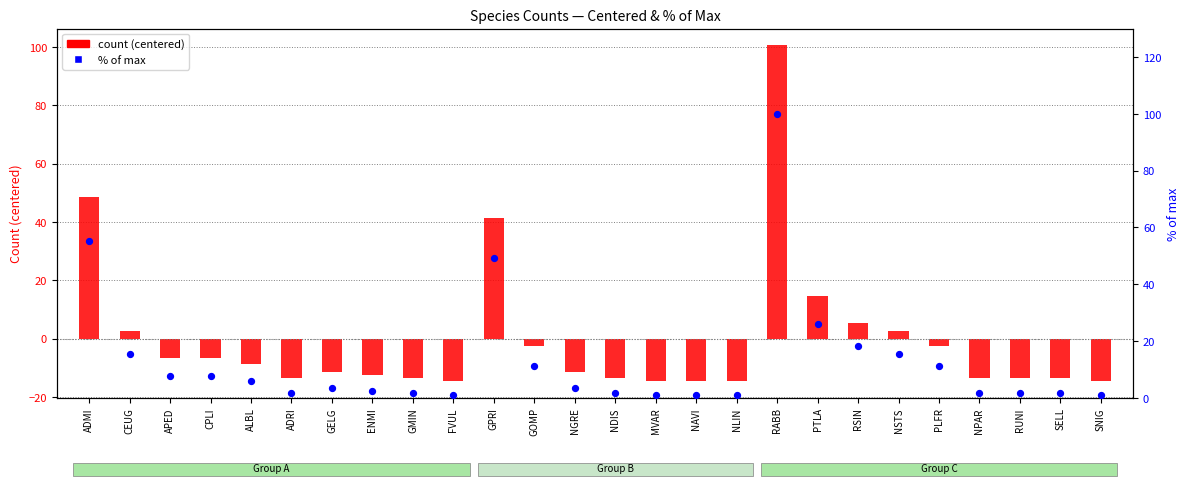

Which series has the largest total across all categories?

% of max